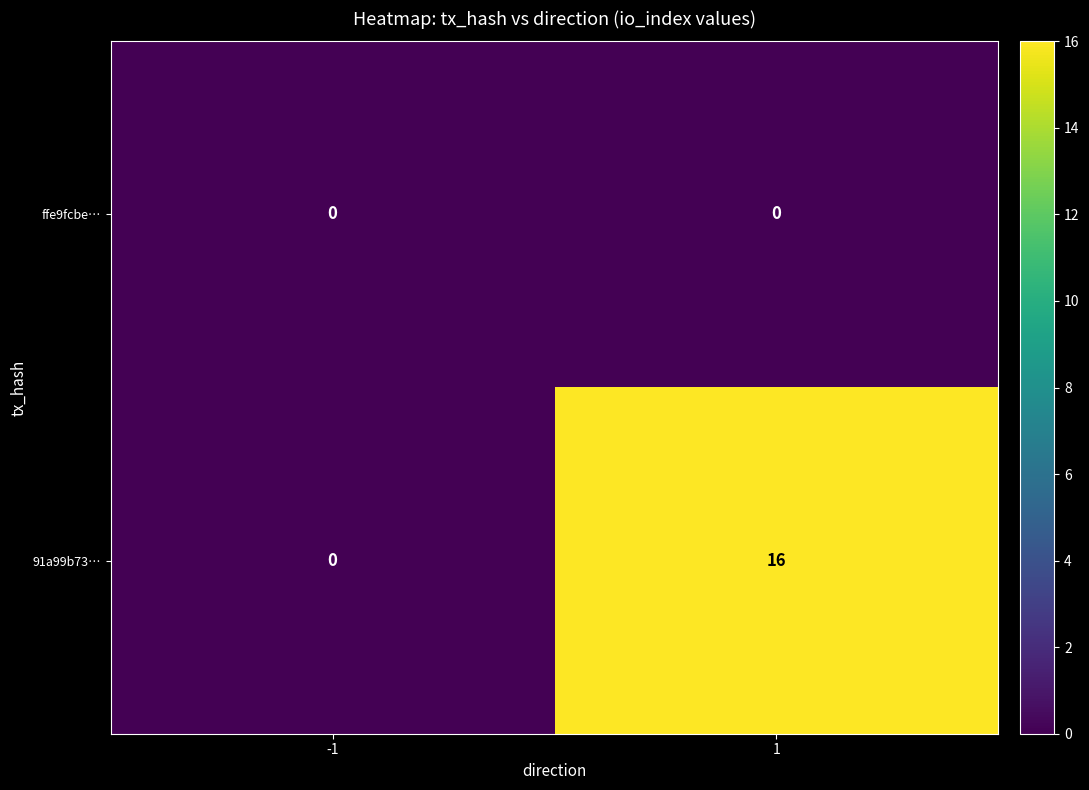

What value does the 91a99b73… series have at 1?

16